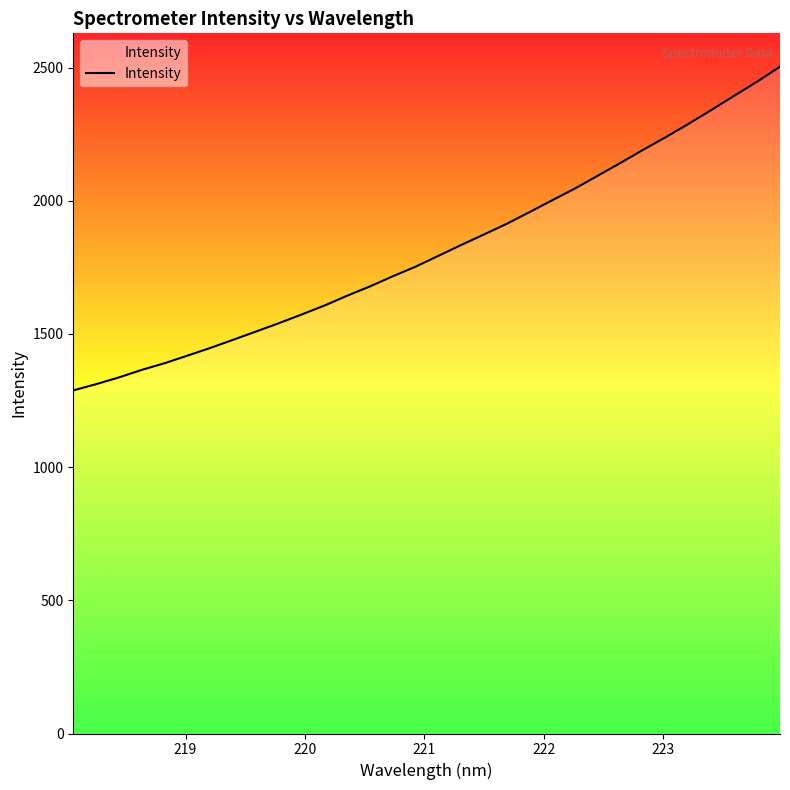

What is the difference between the maximum and minimum values?

1215.2